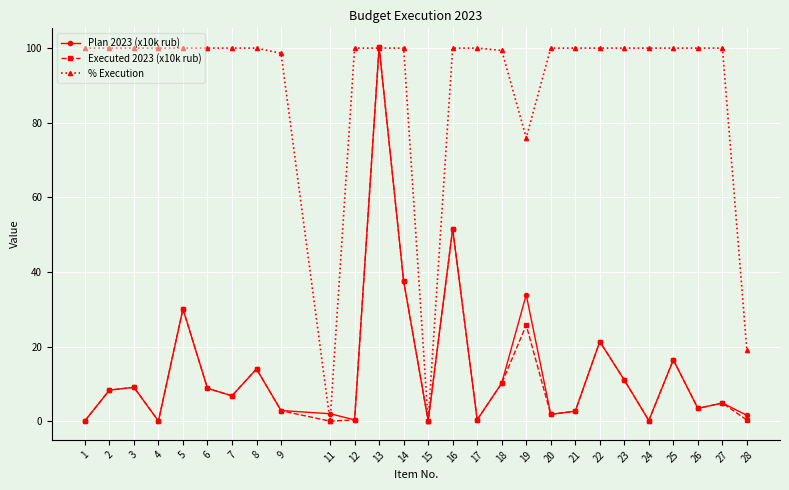

What is the difference between the maximum and minimum values in the % Execution series?

100.0